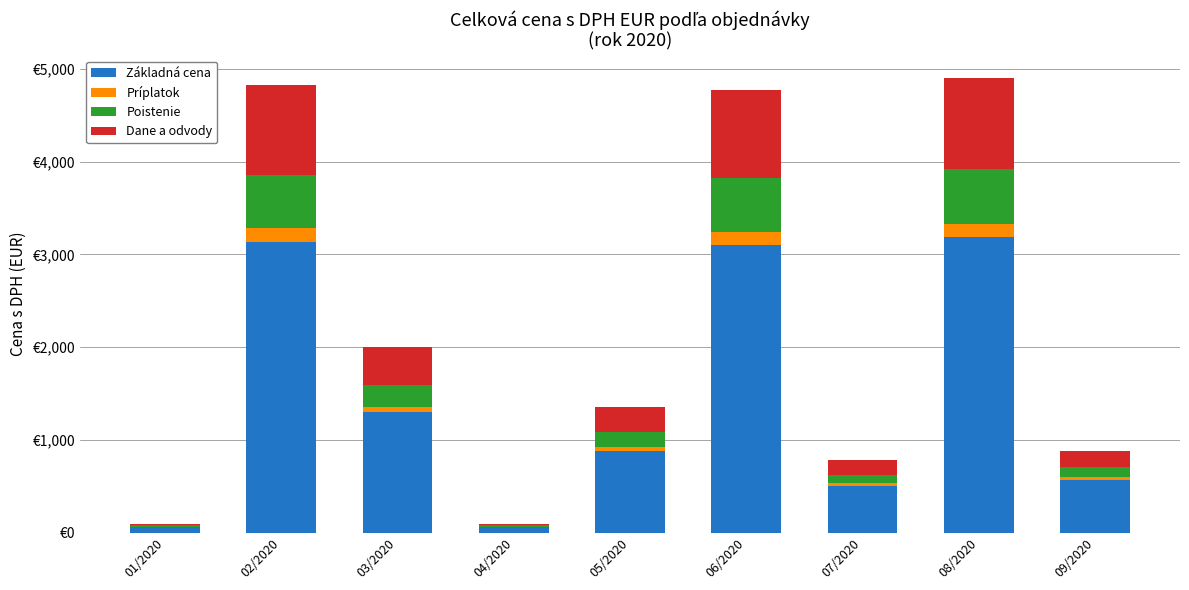

What are all the series names shown in the legend?

Základná cena, Príplatok, Poistenie, Dane a odvody